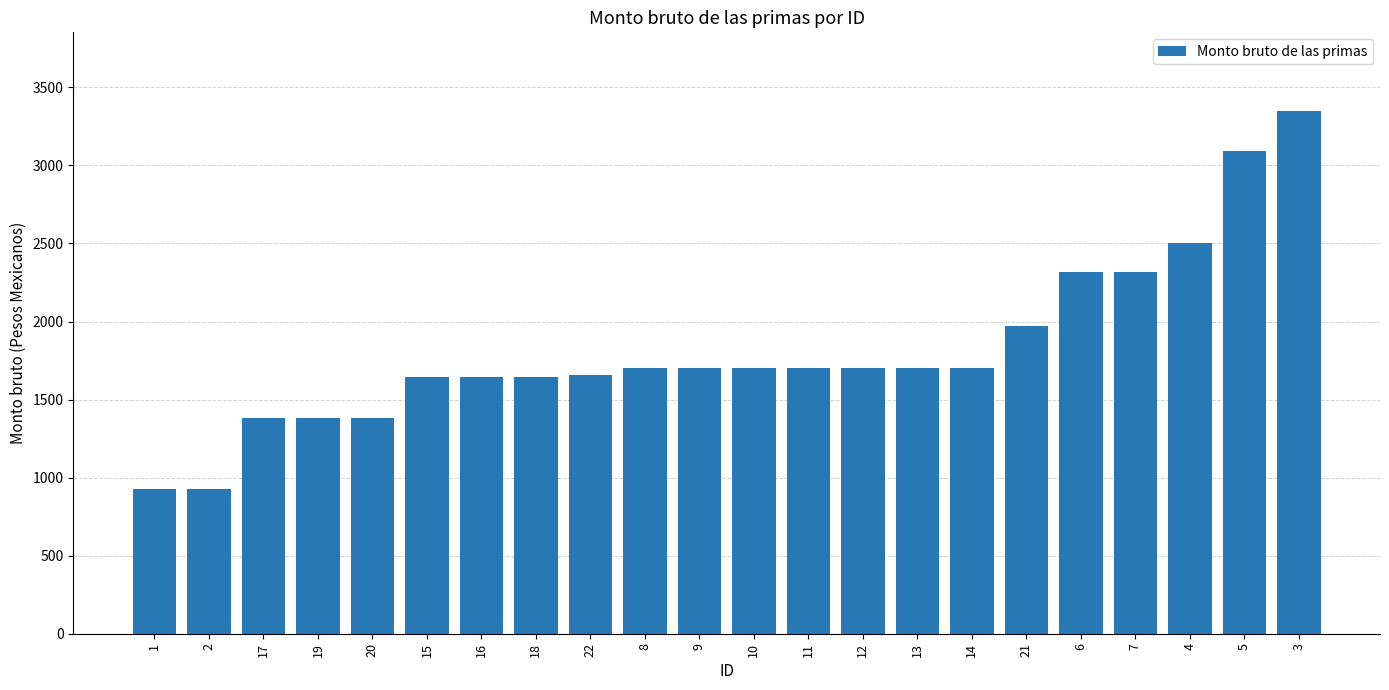

What is the greatest value displayed?

3350.0